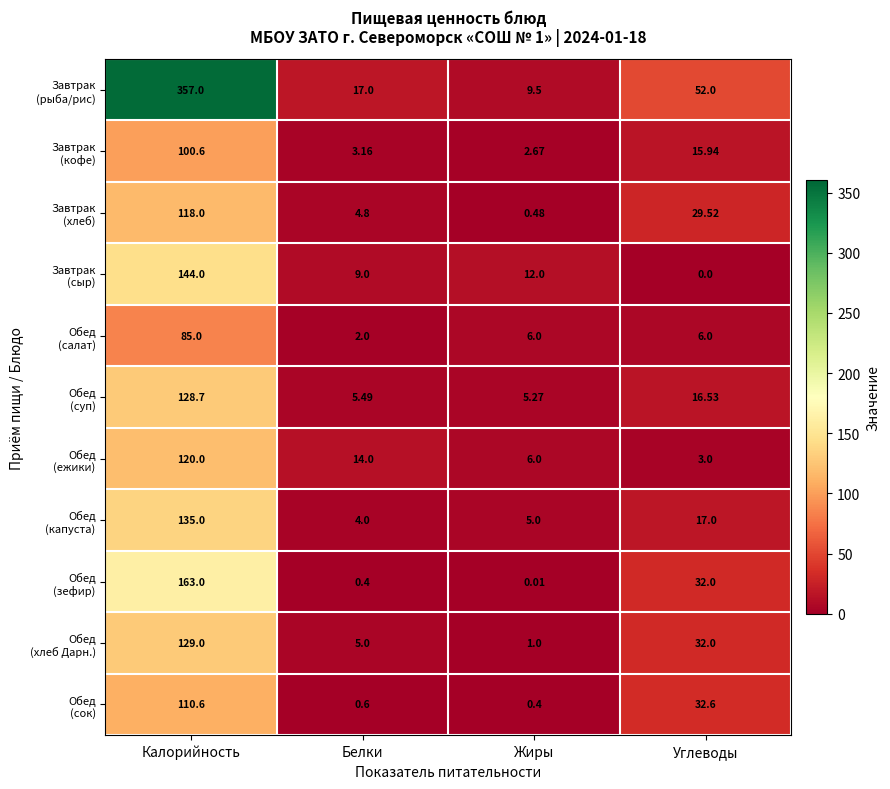

At which category is the sum across all series the highest?

Калорийность